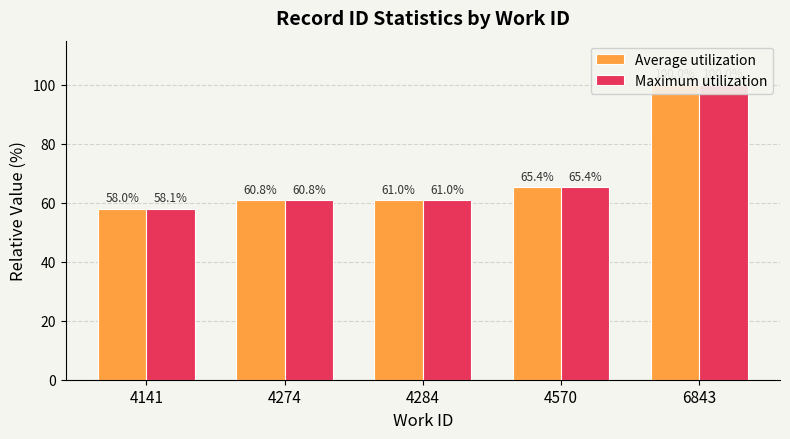

True or false: Maximum utilization has a value of 100.0 at 6843.

True